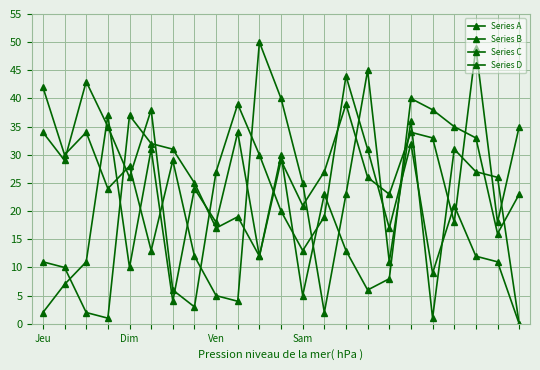

How many lines are shown in the chart?

4